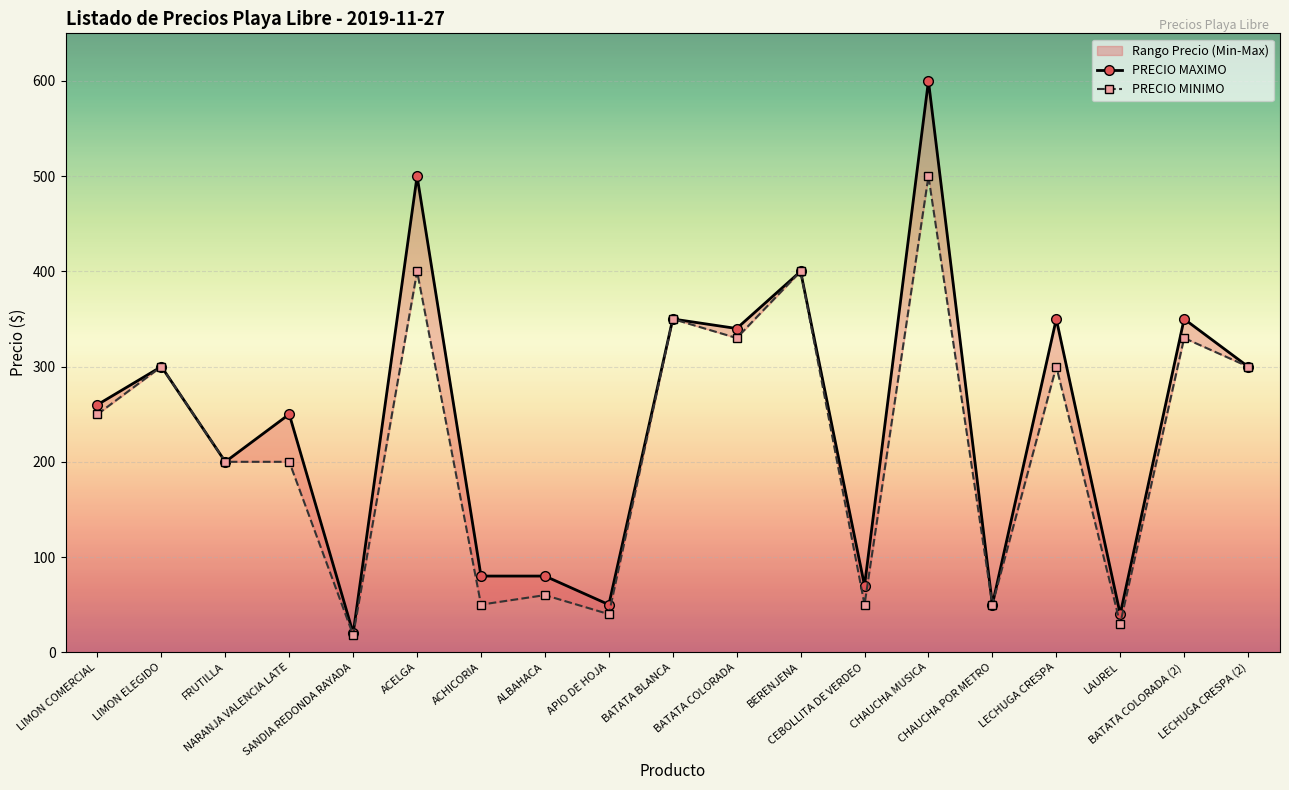

Reading right to left, extract all data points from this chart.

PRECIO MAXIMO: 300	350	40	350	50	600	70	400	340	350	50	80	80	500	20	250	200	300	260
PRECIO MINIMO: 300	330	30	300	50	500	50	400	330	350	40	60	50	400	18	200	200	300	250